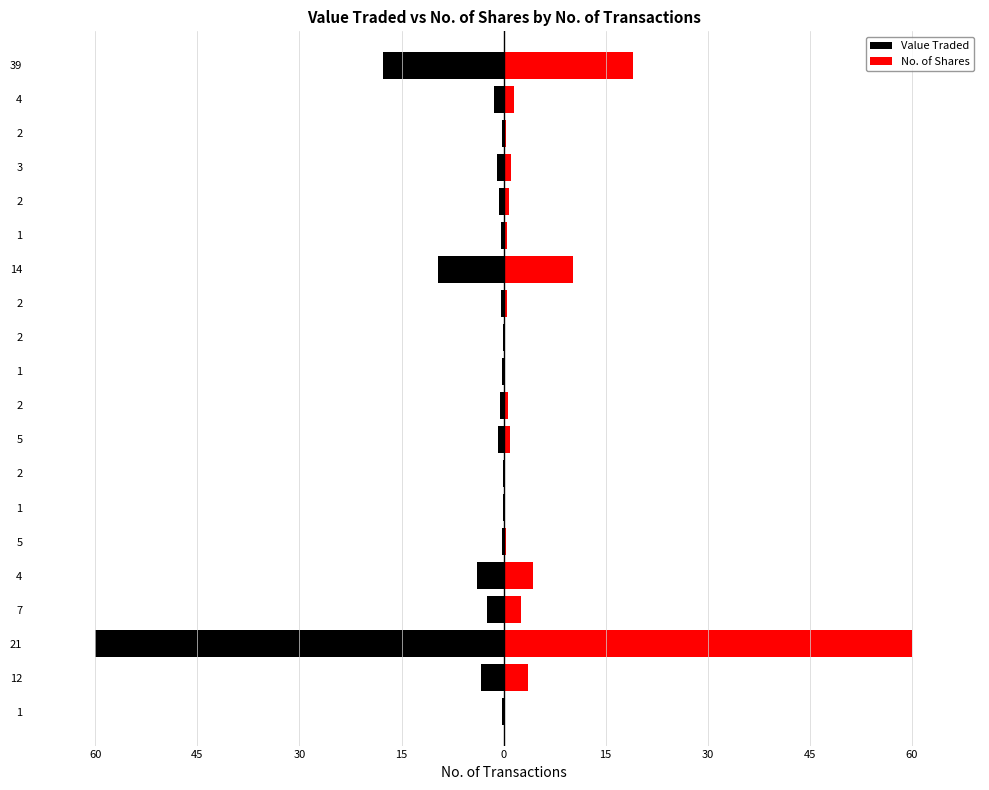

At how many categories does at least one series exceed -54?

20